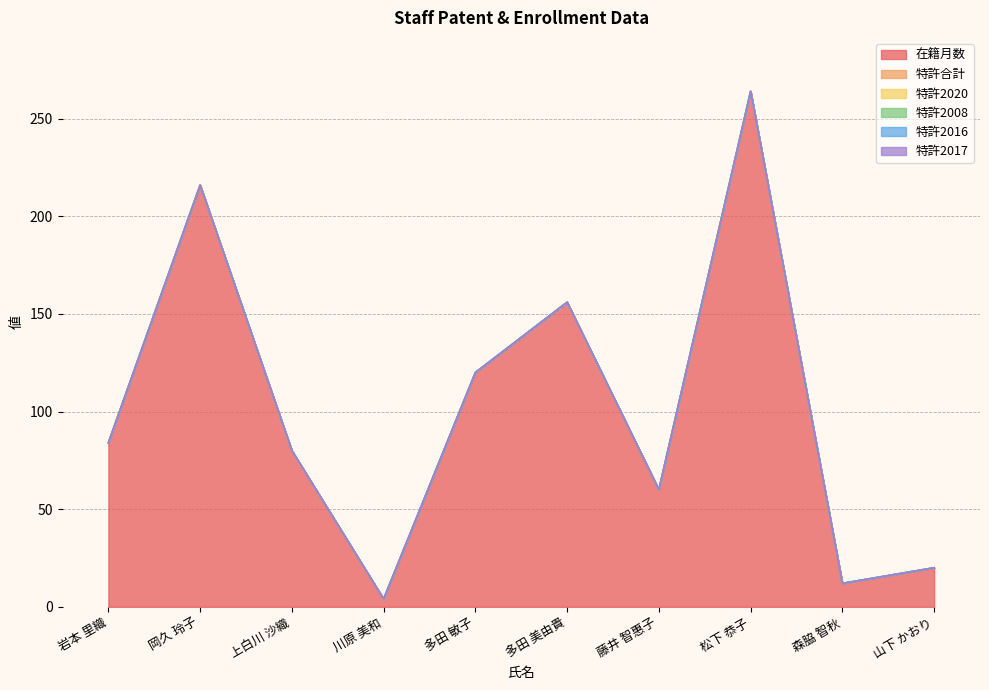

What is the spread (max minus min) of values at 川原 美和?

4